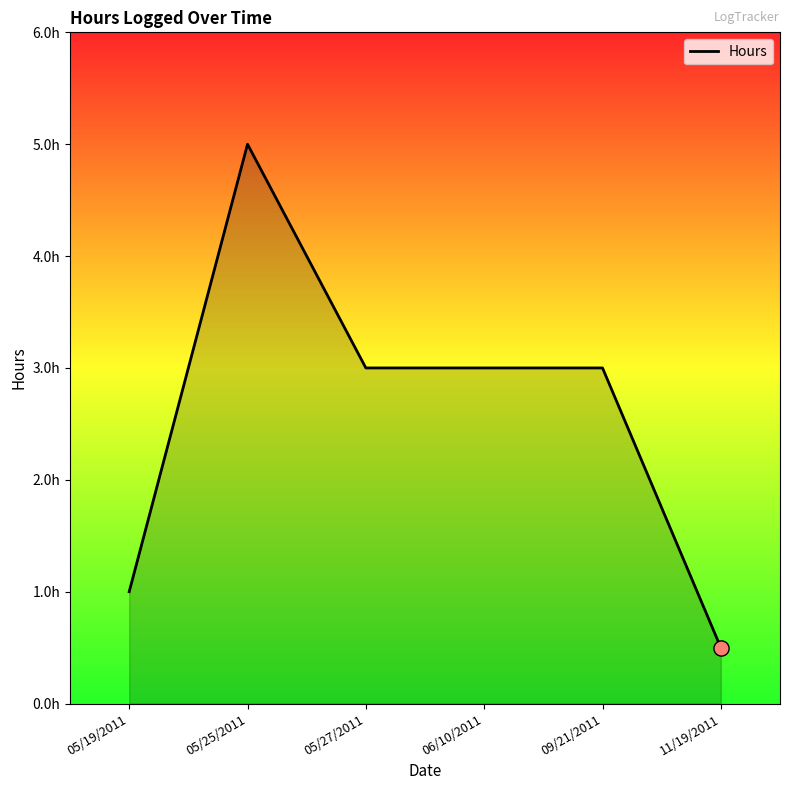

Approximately how many times larger is the value at 05/25/2011 compared to 05/27/2011?

1.7